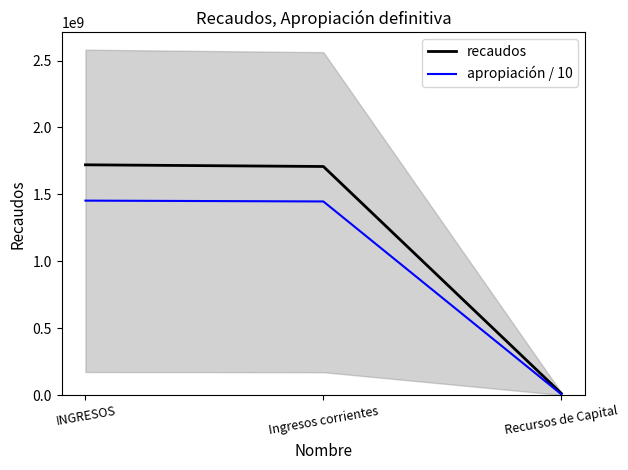

The recaudos series shows 2293085239.9 at INGRESOS. True or false?

False